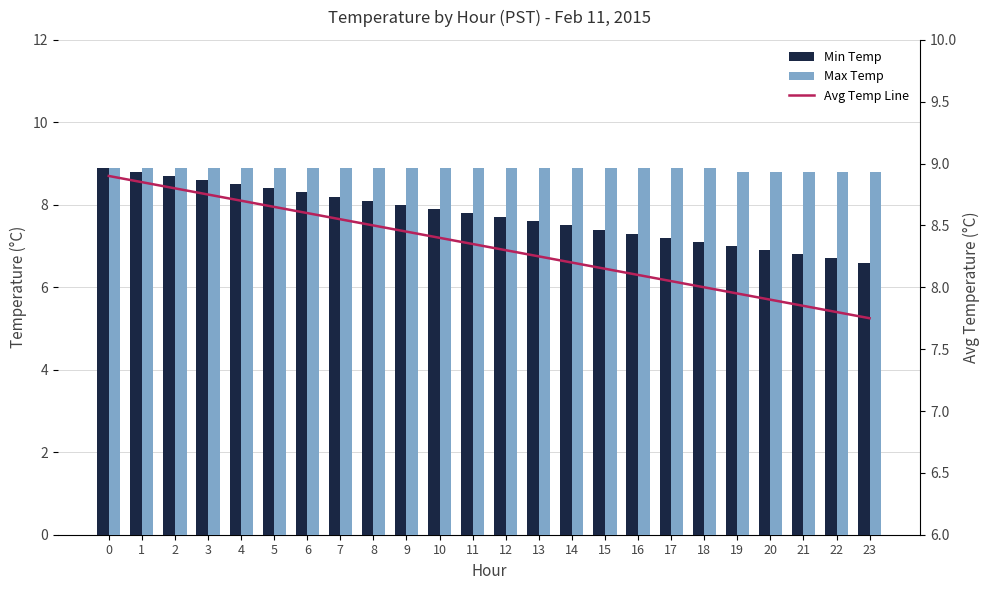

What is the value of the Avg Temp Line bar at the 20th from the left?

8.0